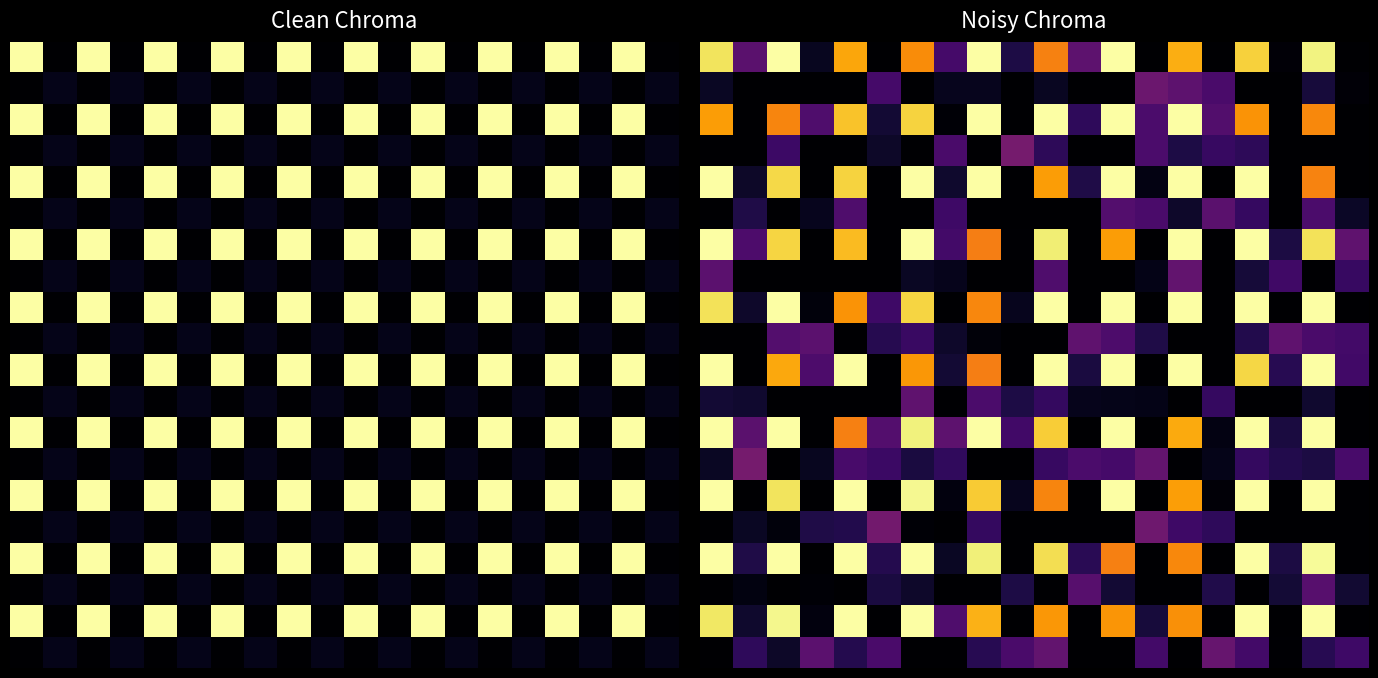

Which category has the highest value across all series?

2